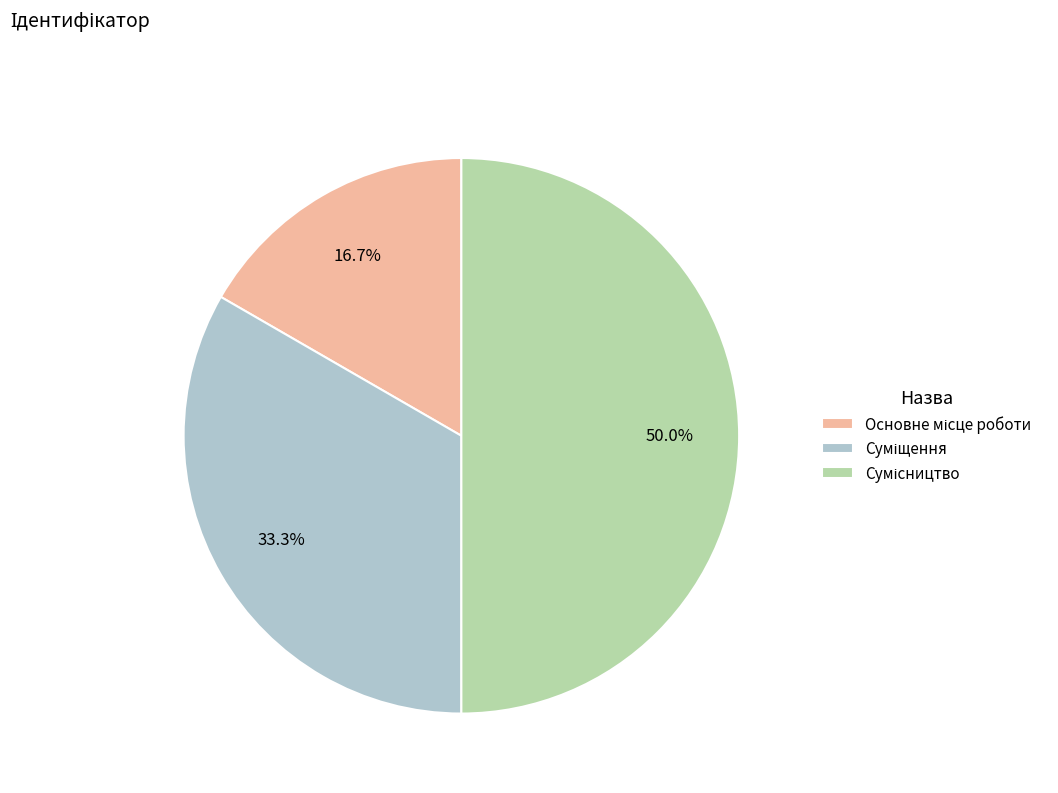

To the nearest percent, what is the combined percentage of Сумісництво and Основне місце роботи?

67%